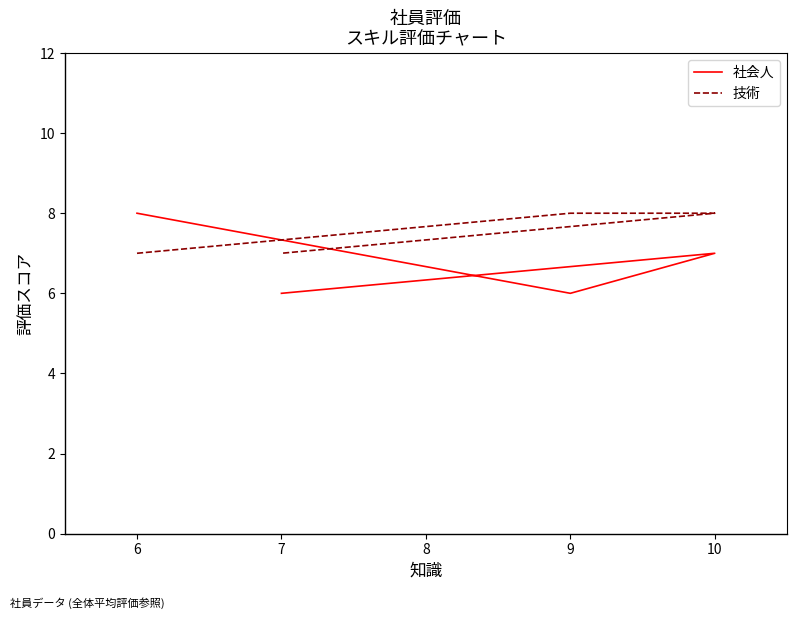

Count the 技術 values in the range 7 to 8.

4